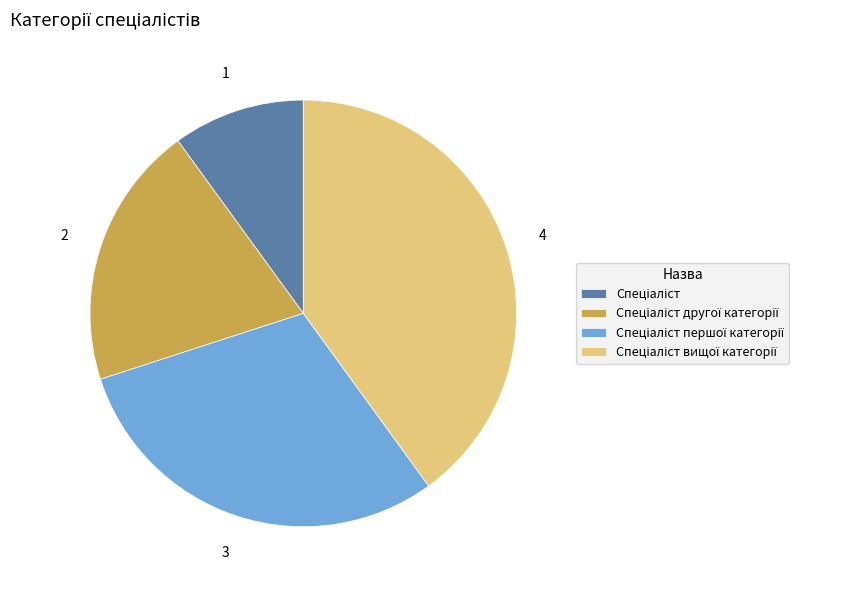

Does any single category account for the majority?

No